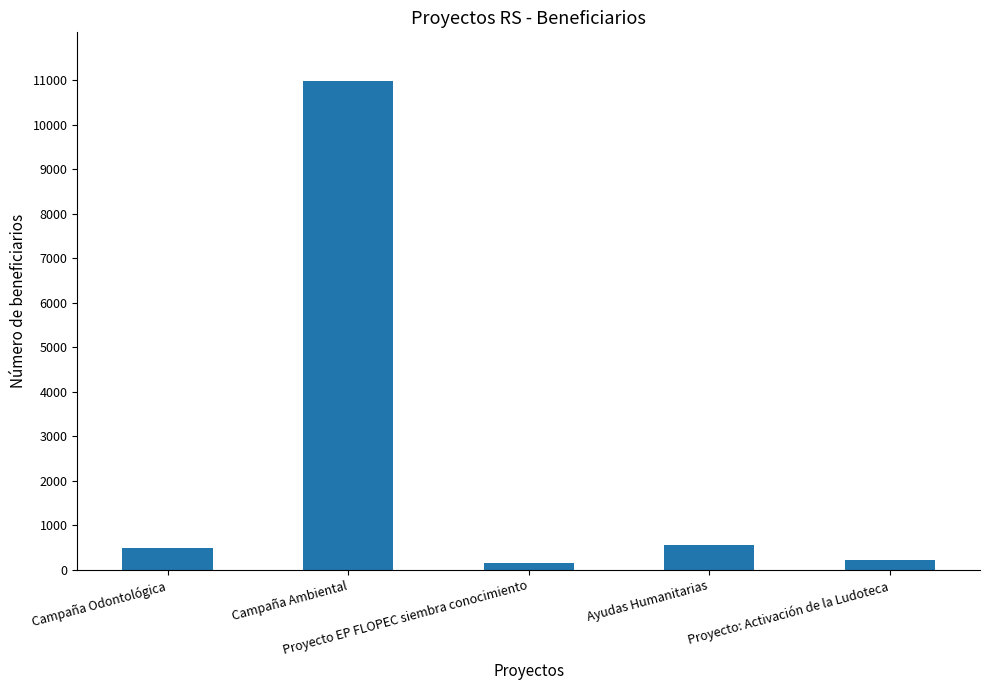

What is the value of the 4th bar from the left?

550